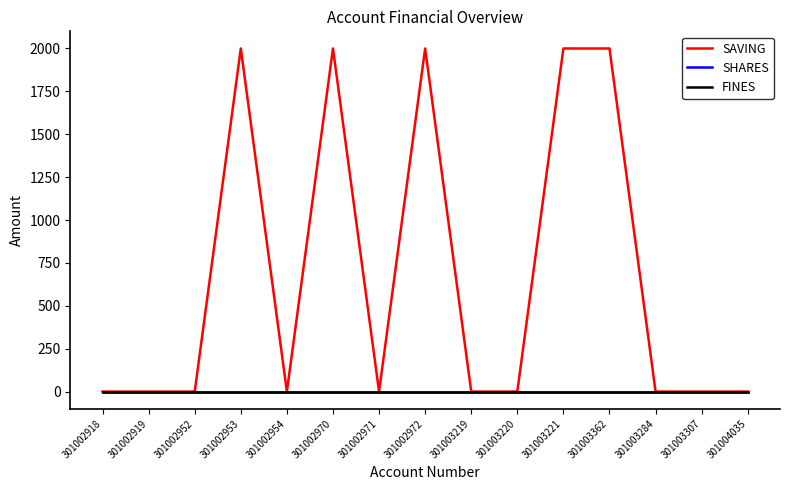

True or false: FINES and SHARES cross at least once.

False